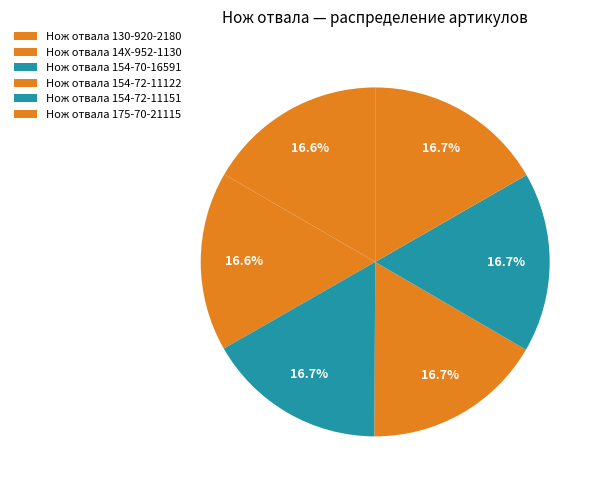

Is there any slice that represents more than half of the pie?

No